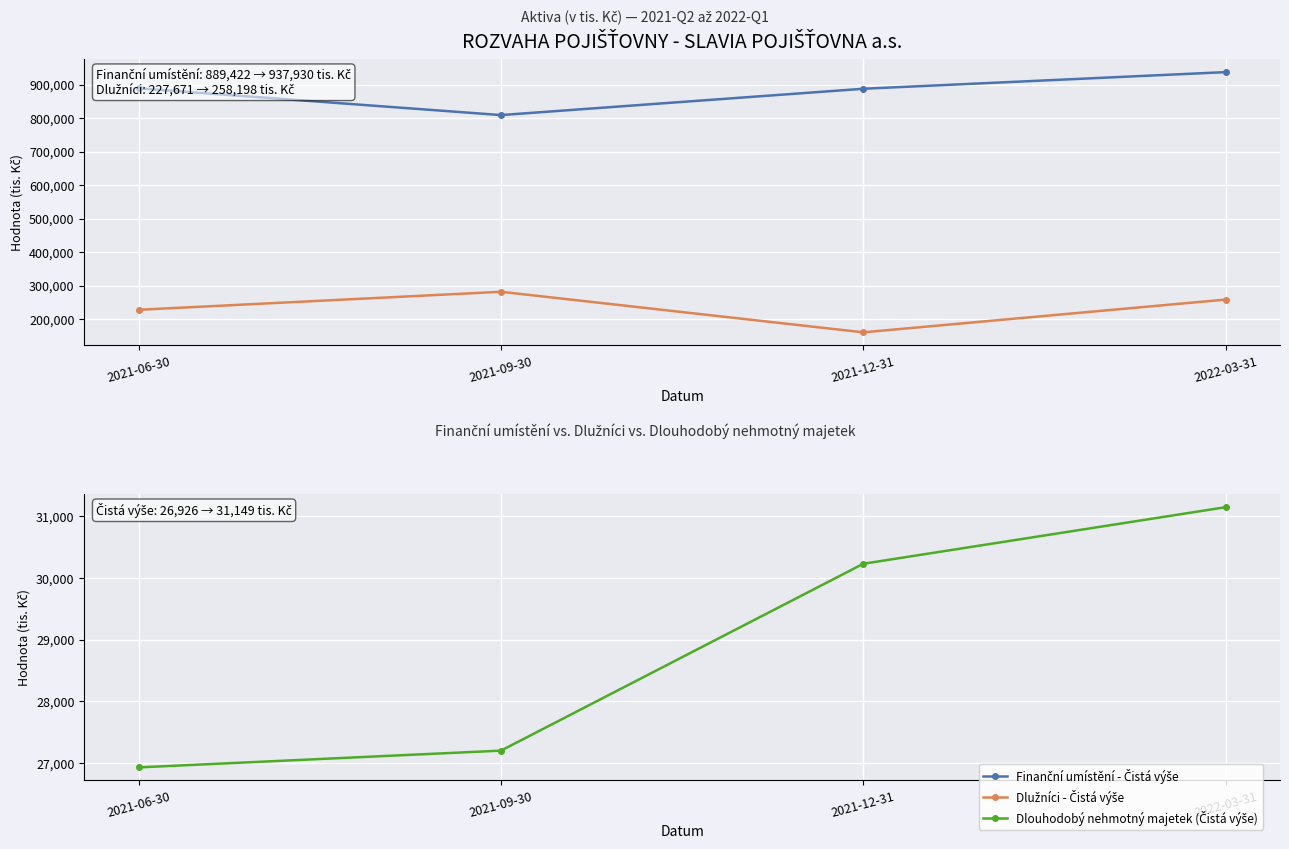

Is it true that Finanční umístění - Čistá výše equals 888203 at 2021-12-31?

True